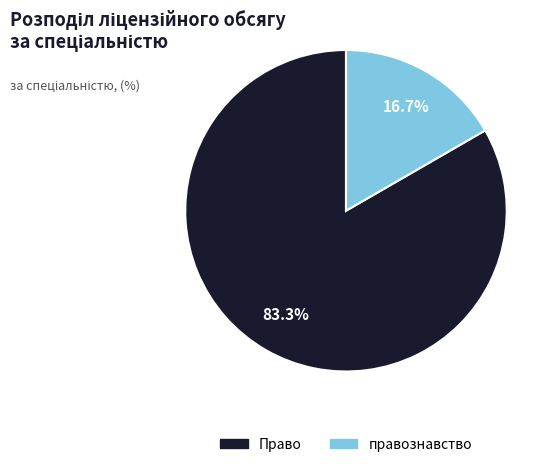

To the nearest percent, what percentage of the pie is Право?

83%